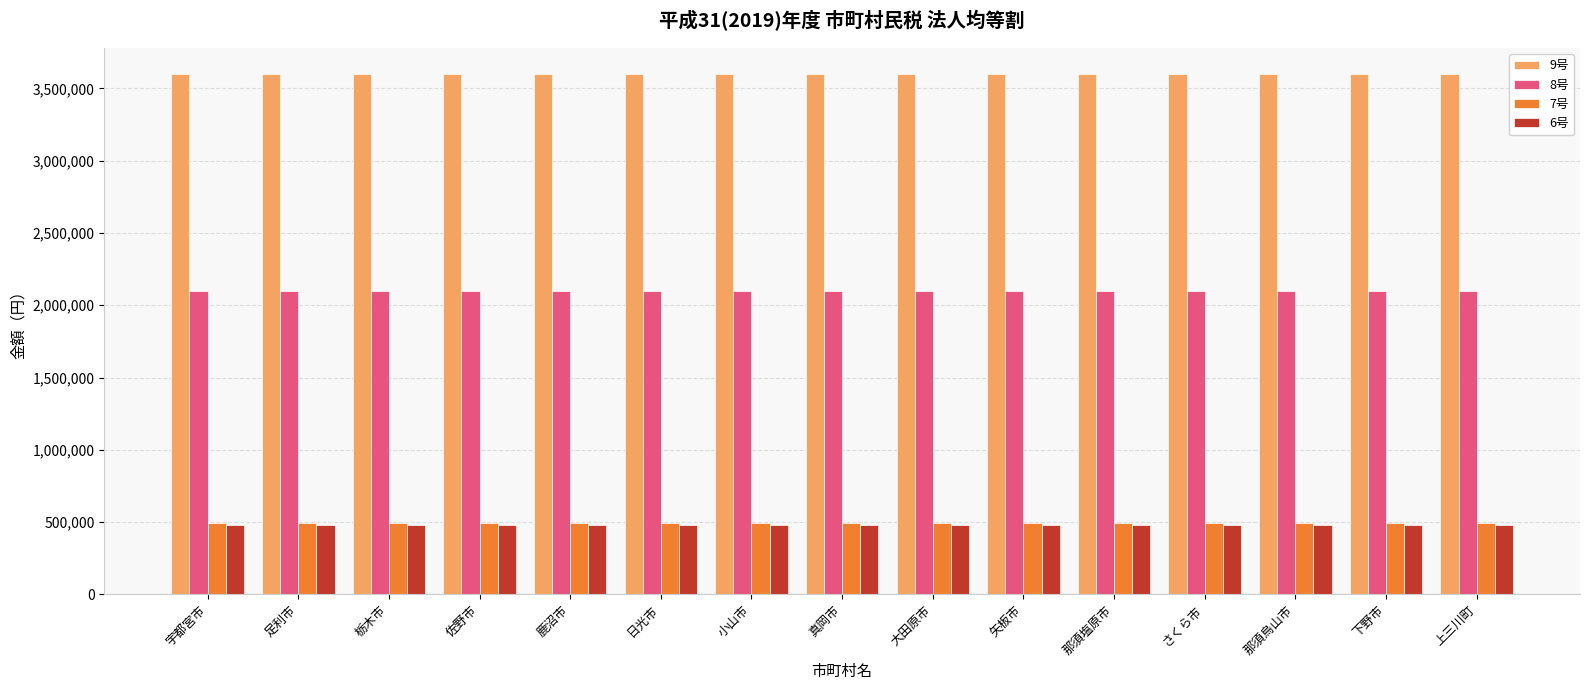

What is the value of the 7号 bar at the 4th from the left?

492000